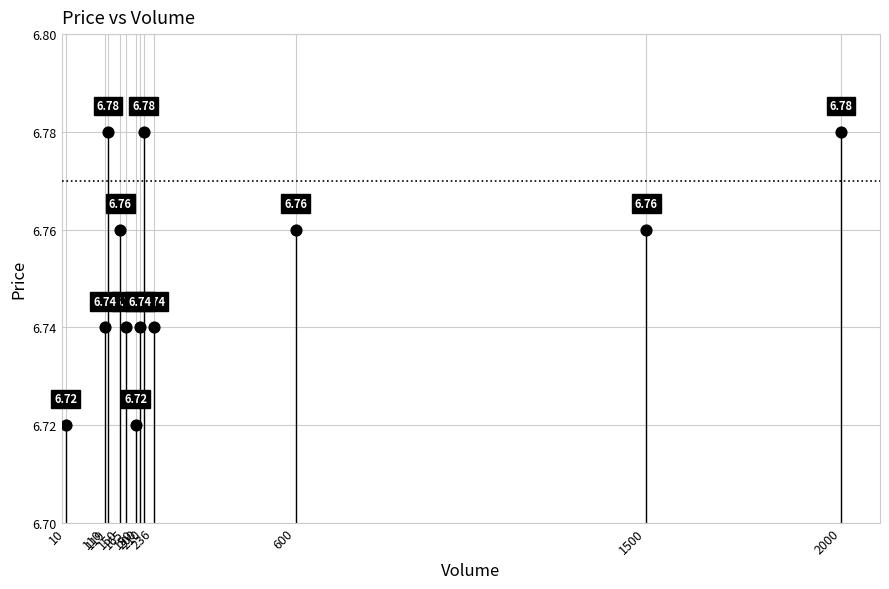

What is the average X value?

457.5